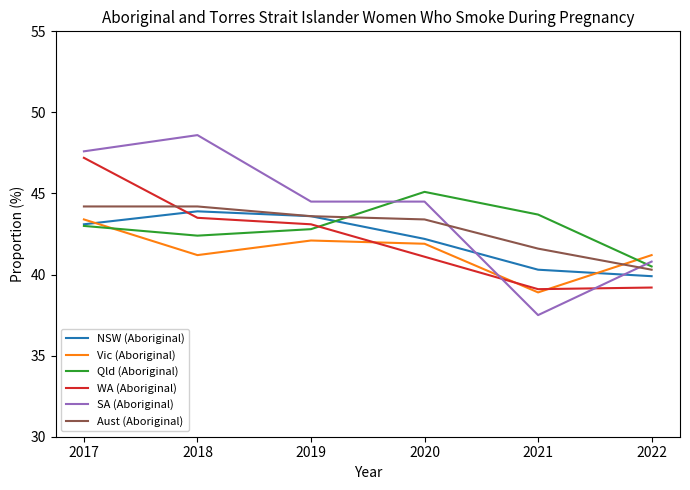

Where is WA (Aboriginal) nearest to the value 43?

2019